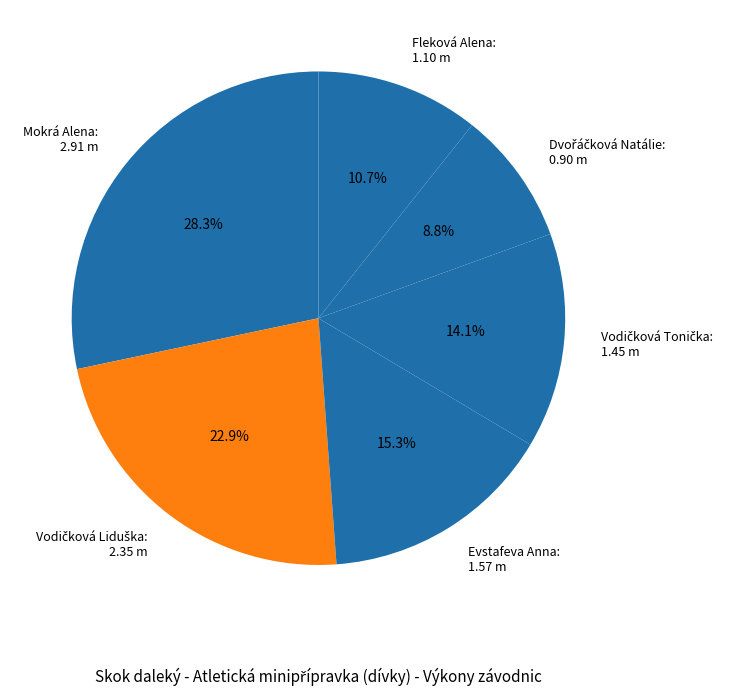

Is there a majority slice in this chart?

No